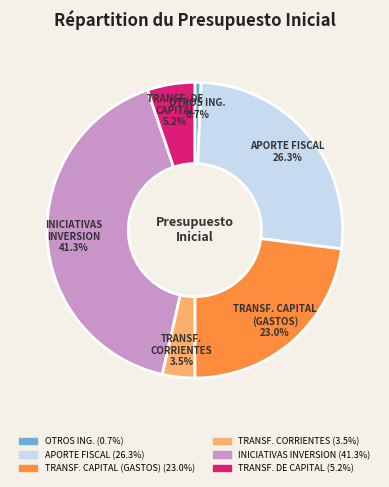

Does any single category account for the majority?

No